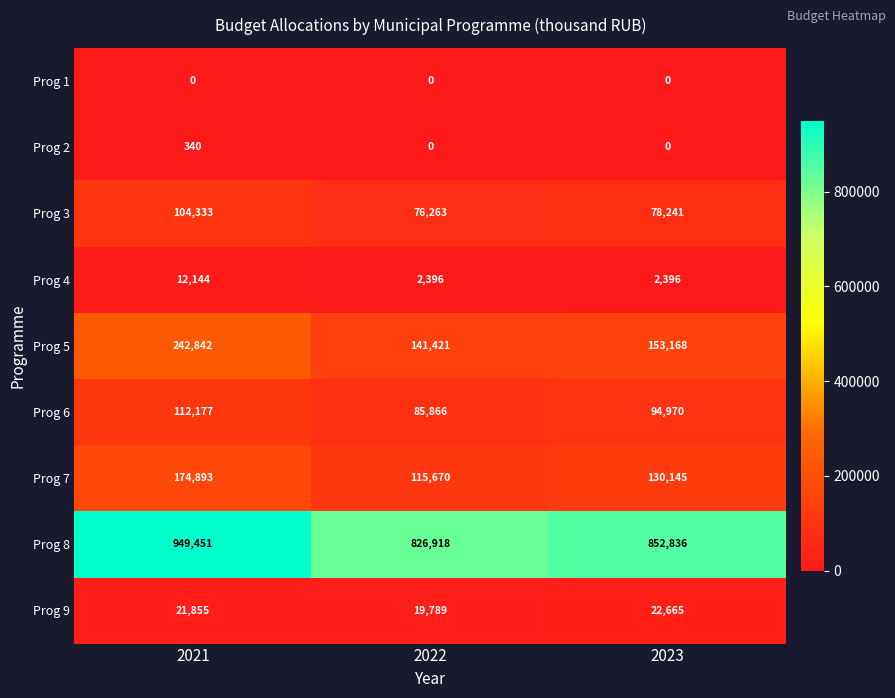

Count the number of categories in the chart.

3